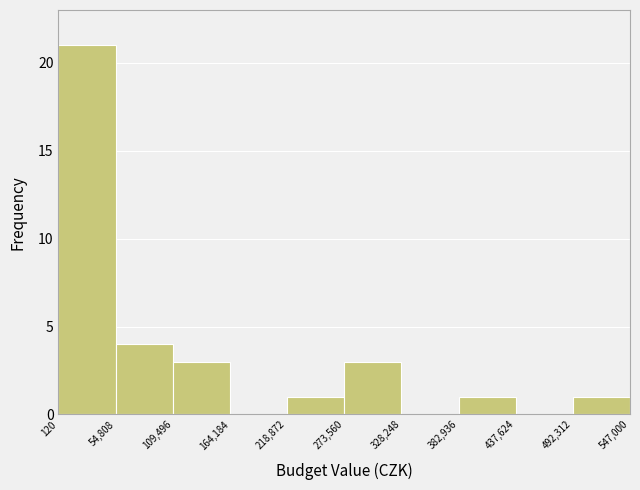

What is the height of the bar covering 273,560 to 328,248 on the x-axis? The values are not printed on the chart, so give them approximately, as read against the axis.

3